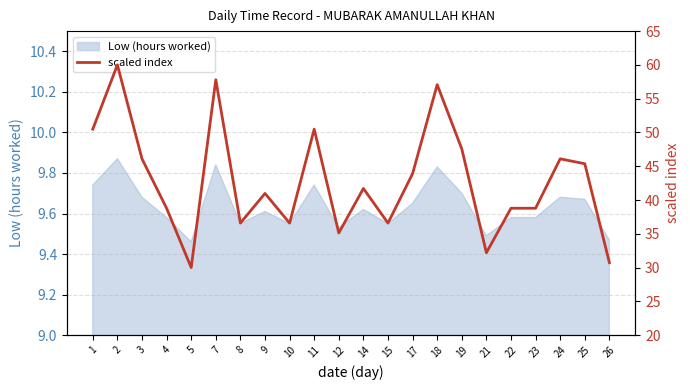

Which label corresponds to the largest value in the chart?

2